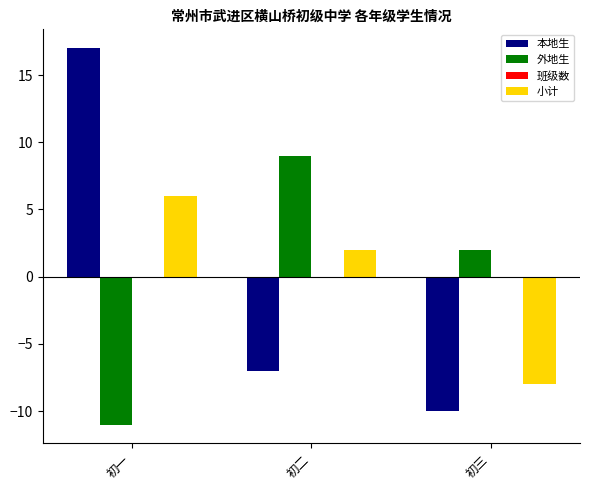

How many negative values does the 外地生 series have?

1